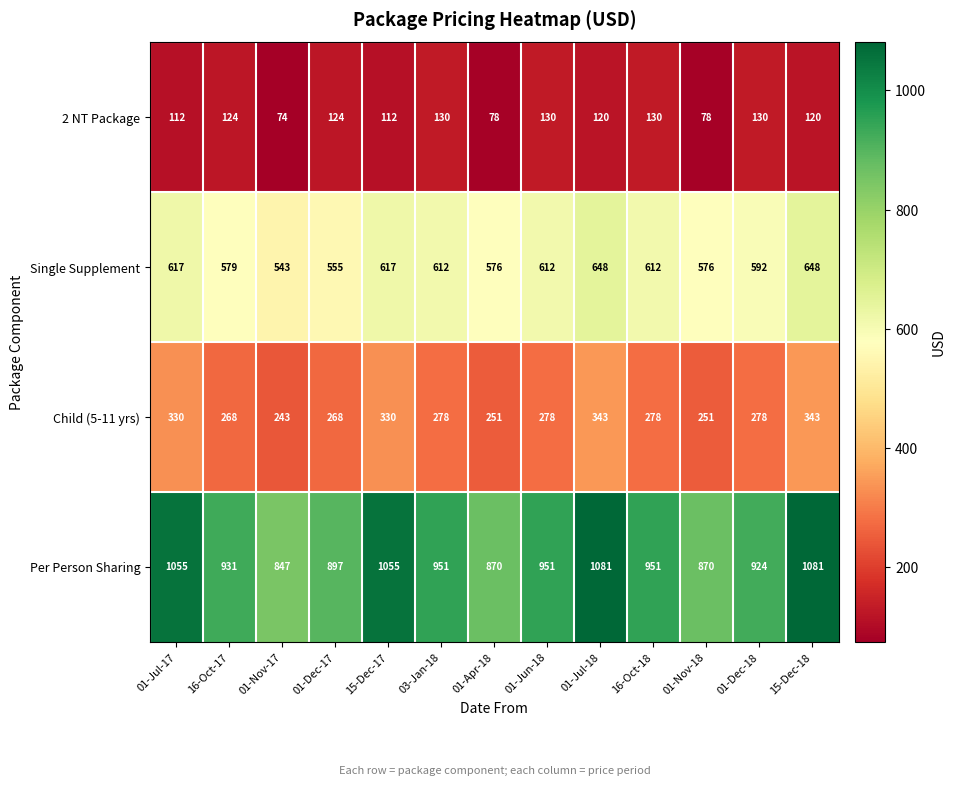

At which label does Child (5-11 yrs) first exceed 278?

01-Jul-17